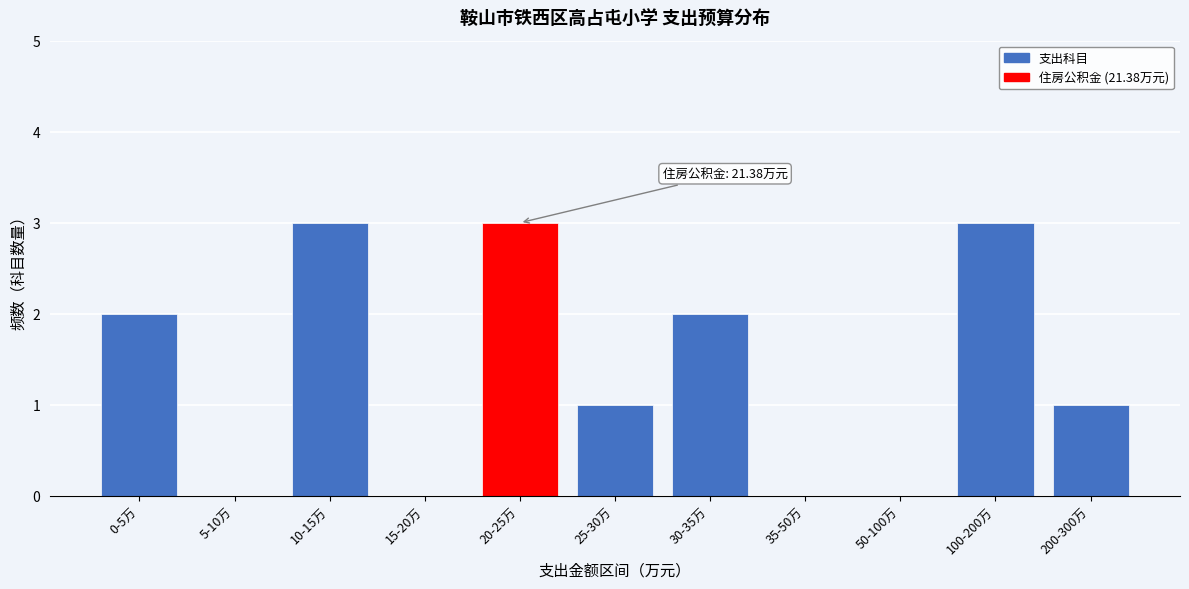

Reading left to right, extract all data points from this chart.

0-5万=2	5-10万=0	10-15万=3	15-20万=0	20-25万=3	25-30万=1	30-35万=2	35-50万=0	50-100万=0	100-200万=3	200-300万=1